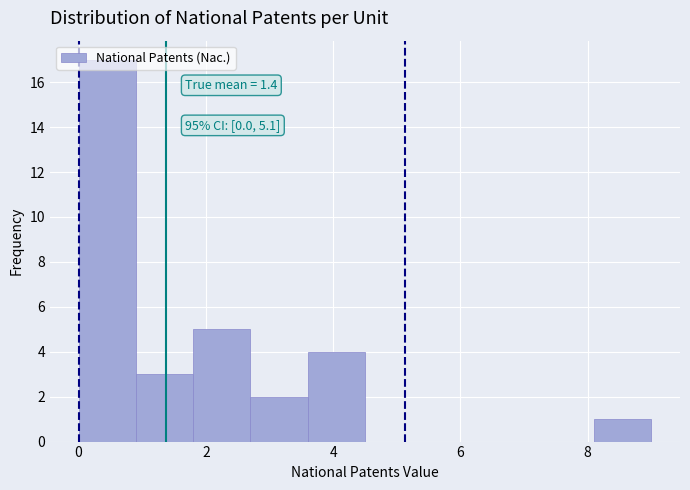

Which range on the x-axis has the tallest bar?

0.0 to 0.9